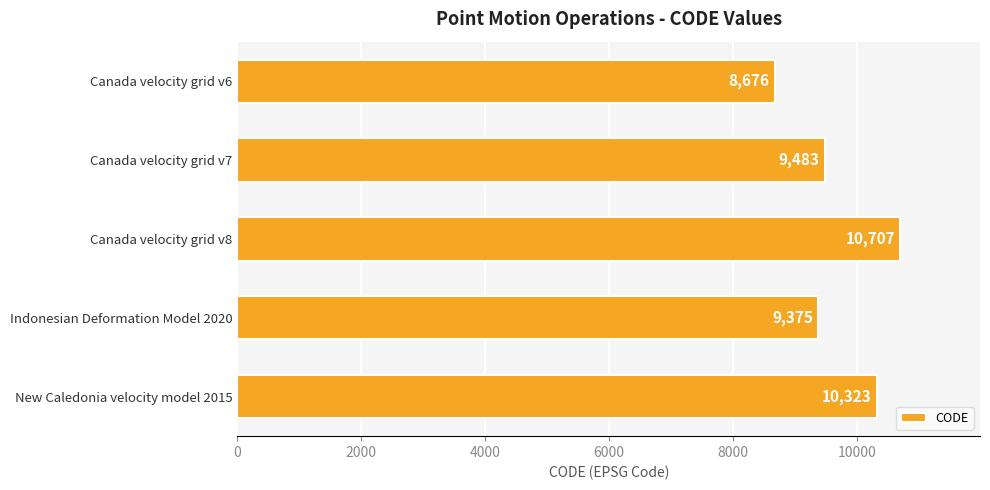

Where is the data nearest to the value 9691?

Canada velocity grid v7